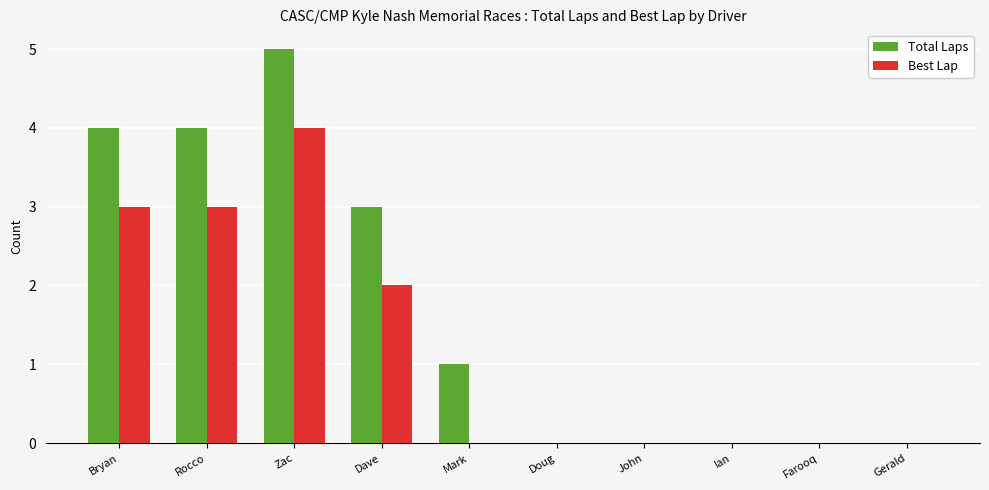

Where is Best Lap nearest to the value 2?

Dave